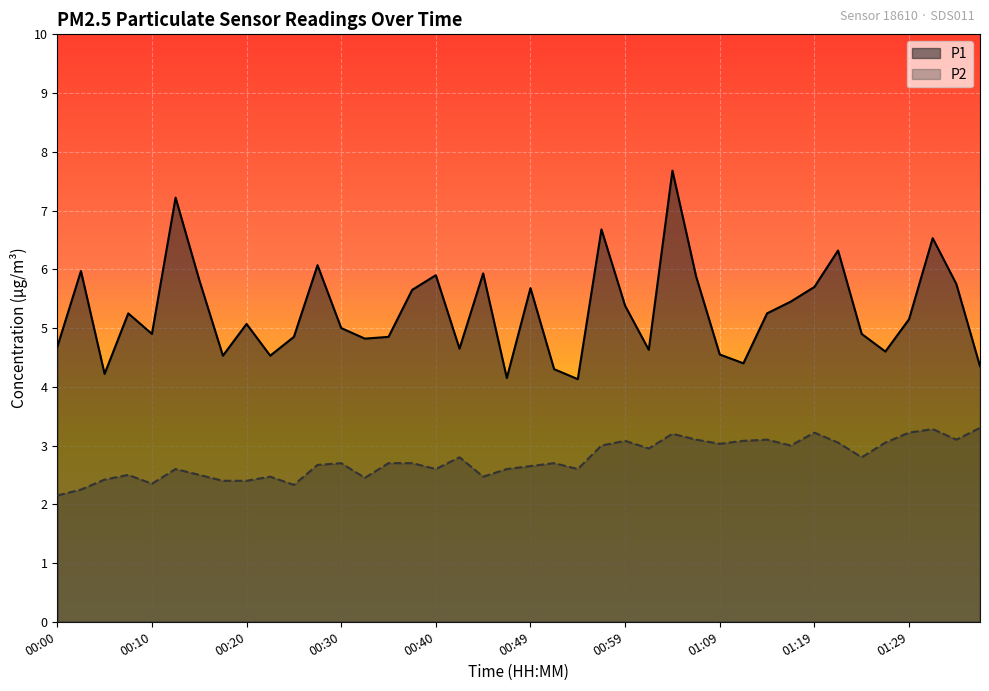

Reading left to right, list all the values displayed in this chart.

P1: 00:00=4.7	00:03=6.0	00:05=4.2	00:08=5.2	00:10=4.9	00:13=7.2	00:15=5.8	00:18=4.5	00:20=5.1	00:22=4.5	00:25=4.8	00:27=6.1	00:30=5.0	00:32=4.8	00:35=4.8	00:37=5.7	00:40=5.9	00:42=4.7	00:45=5.9	00:47=4.2	00:49=5.7	00:52=4.3	00:54=4.1	00:57=6.7	00:59=5.4	01:02=4.6	01:04=7.7	01:07=5.9	01:09=4.5	01:12=4.4	01:14=5.2	01:17=5.5	01:19=5.7	01:22=6.3	01:24=4.9	01:26=4.6	01:29=5.2	01:31=6.5	01:34=5.8	01:36=4.3
P2: 00:00=2.1	00:03=2.2	00:05=2.4	00:08=2.5	00:10=2.4	00:13=2.6	00:15=2.5	00:18=2.4	00:20=2.4	00:22=2.5	00:25=2.3	00:27=2.7	00:30=2.7	00:32=2.5	00:35=2.7	00:37=2.7	00:40=2.6	00:42=2.8	00:45=2.5	00:47=2.6	00:49=2.6	00:52=2.7	00:54=2.6	00:57=3.0	00:59=3.1	01:02=3.0	01:04=3.2	01:07=3.1	01:09=3.0	01:12=3.1	01:14=3.1	01:17=3.0	01:19=3.2	01:22=3.0	01:24=2.8	01:26=3.0	01:29=3.2	01:31=3.3	01:34=3.1	01:36=3.3